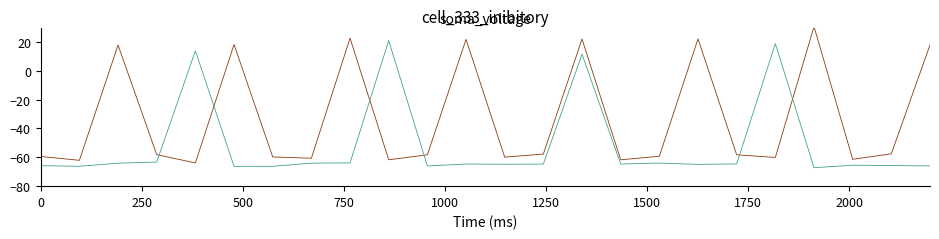

What is the maximum value shown in the chart?

30.7